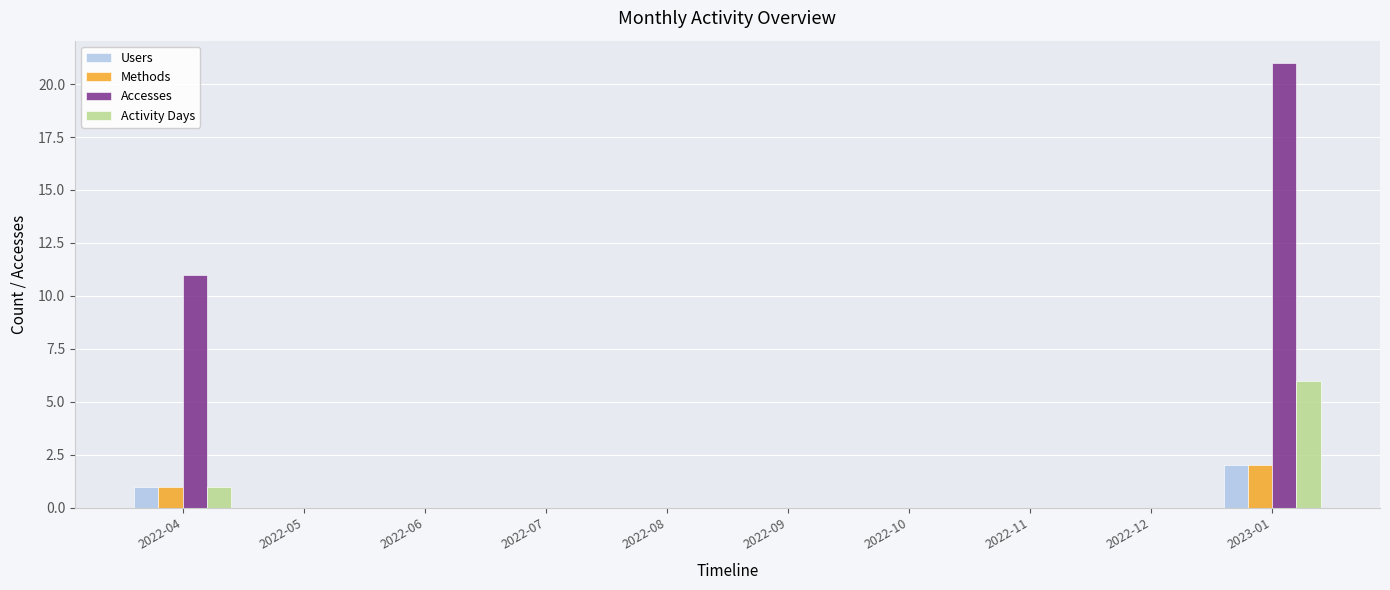

Reading right to left, extract all data points from this chart.

Users: 2023-01=2	2022-12=0	2022-11=0	2022-10=0	2022-09=0	2022-08=0	2022-07=0	2022-06=0	2022-05=0	2022-04=1
Methods: 2023-01=2	2022-12=0	2022-11=0	2022-10=0	2022-09=0	2022-08=0	2022-07=0	2022-06=0	2022-05=0	2022-04=1
Accesses: 2023-01=21	2022-12=0	2022-11=0	2022-10=0	2022-09=0	2022-08=0	2022-07=0	2022-06=0	2022-05=0	2022-04=11
Activity Days: 2023-01=6	2022-12=0	2022-11=0	2022-10=0	2022-09=0	2022-08=0	2022-07=0	2022-06=0	2022-05=0	2022-04=1